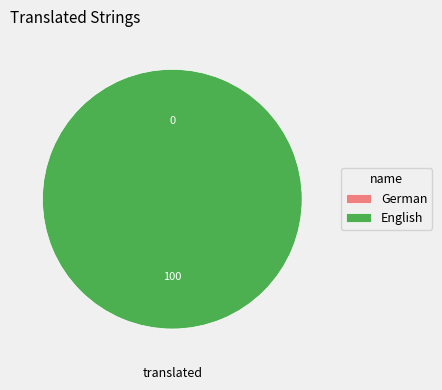

What is the majority slice?

English